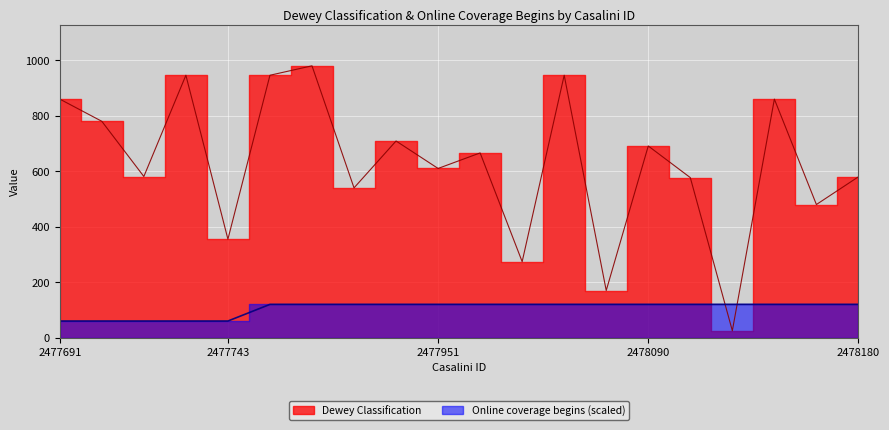

True or false: Online coverage begins has more than 2 interior local peaks.

False